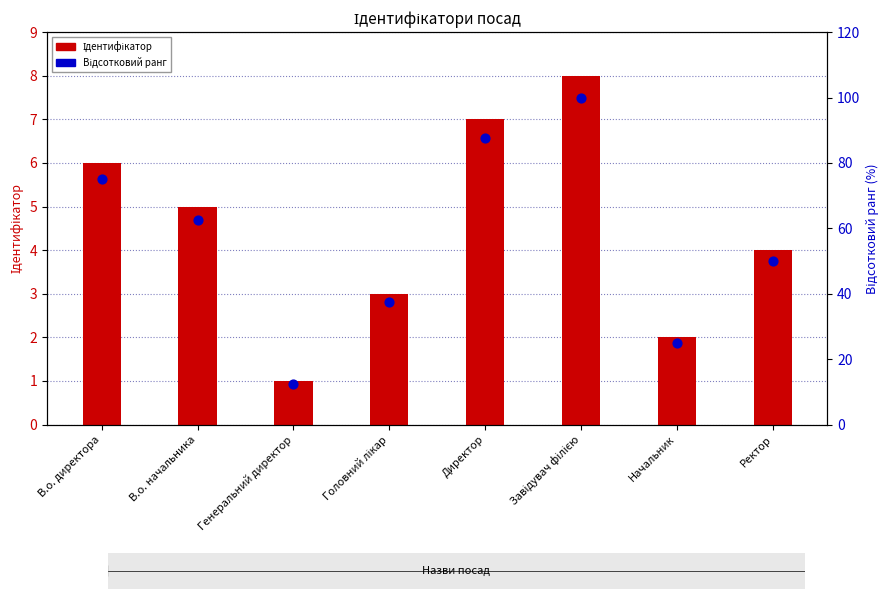

What is the total value across all series at Начальник?

27.0